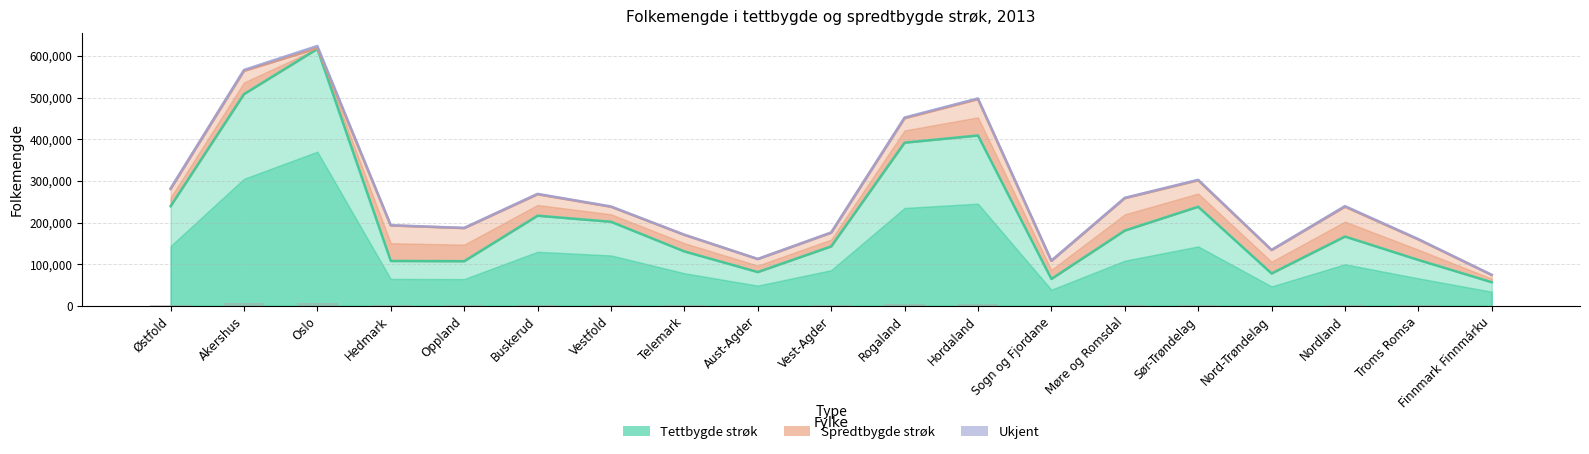

What is the difference between the maximum and minimum values in the Spredtbygde strøk series?

85597